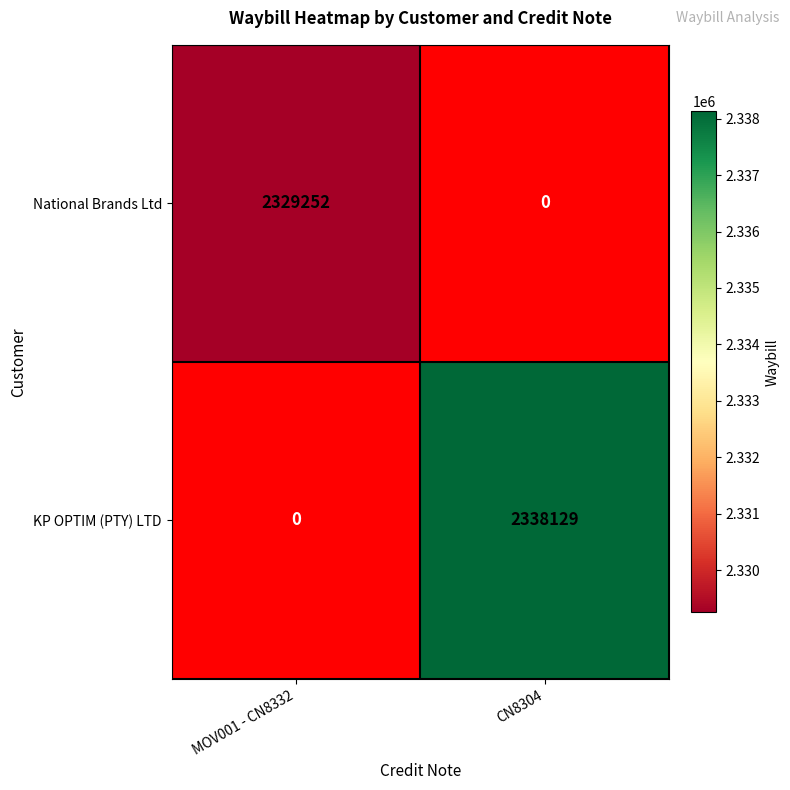

Between CN8304 and MOV001 - CN8332, which is larger?

MOV001 - CN8332